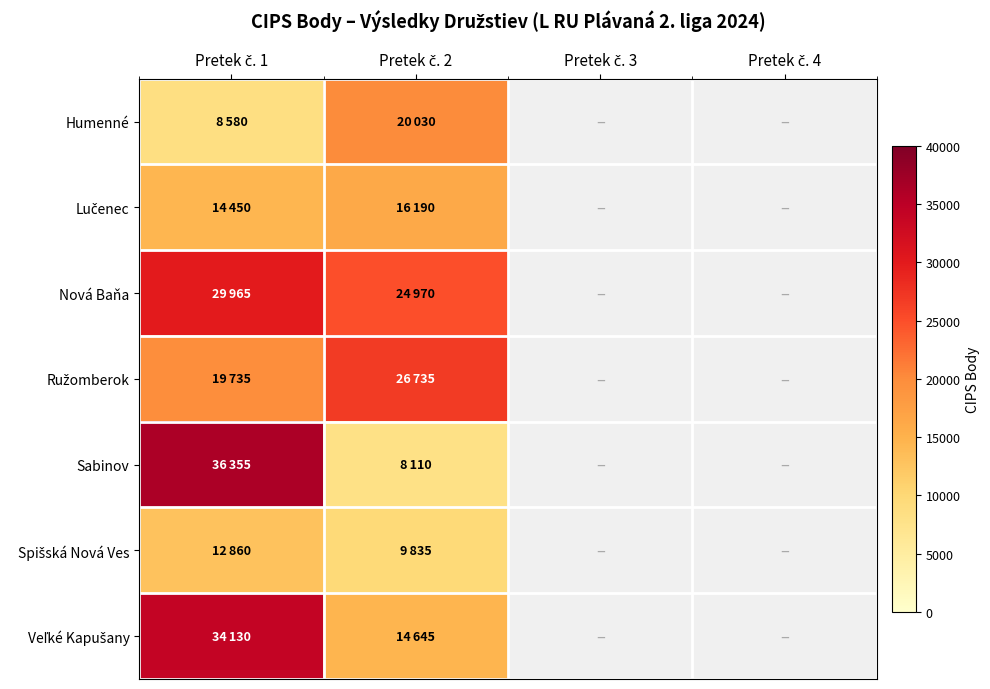

True or false: Sabinov has a value of 5351.3 at Pretek č. 2.

False